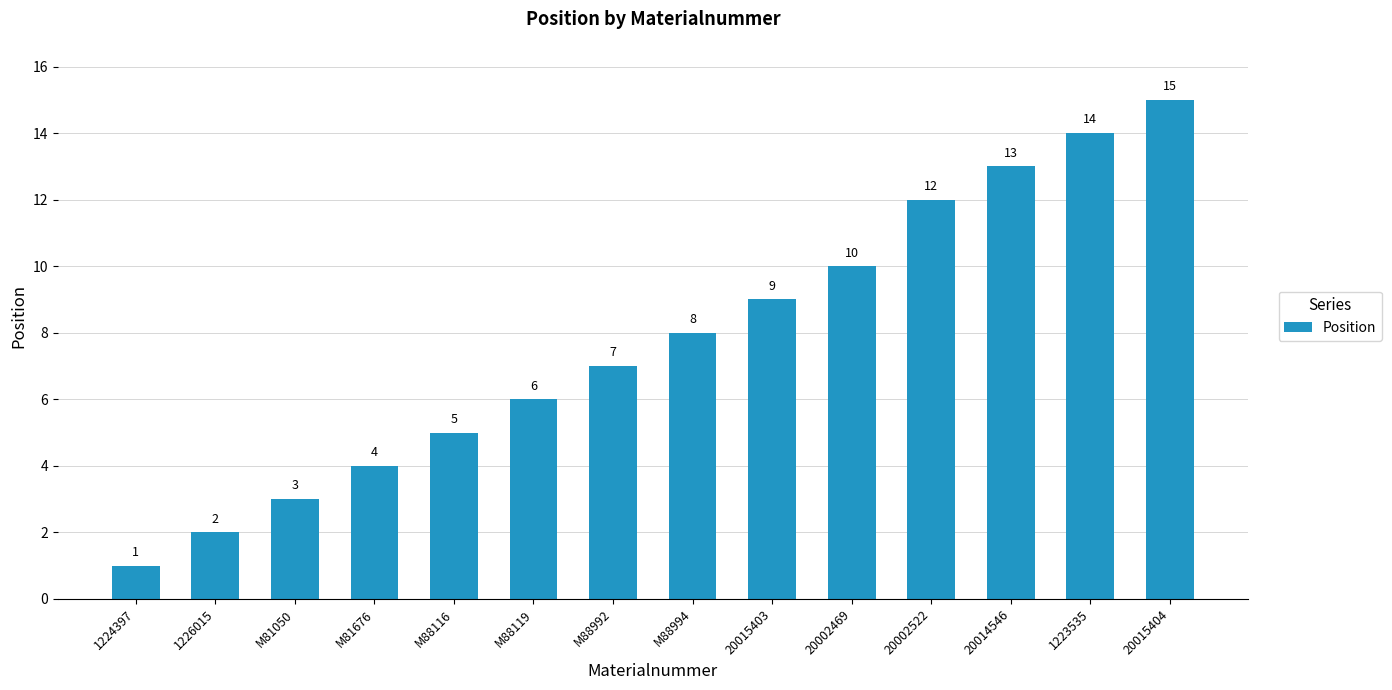

Where is the data nearest to the value 8?

M88994